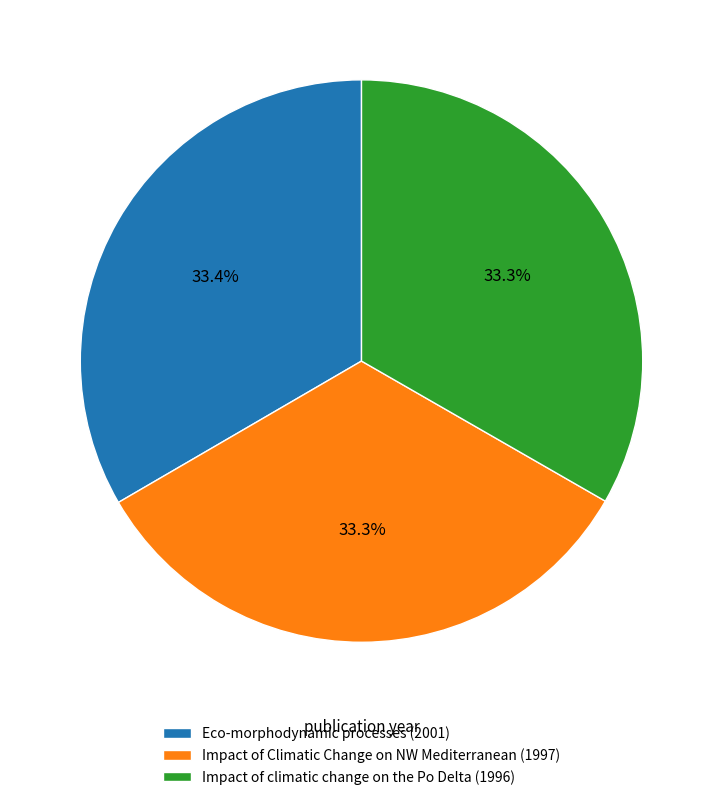

Does Impact of Climatic Change on NW Mediterranean (1997) represent more than half of the total?

No